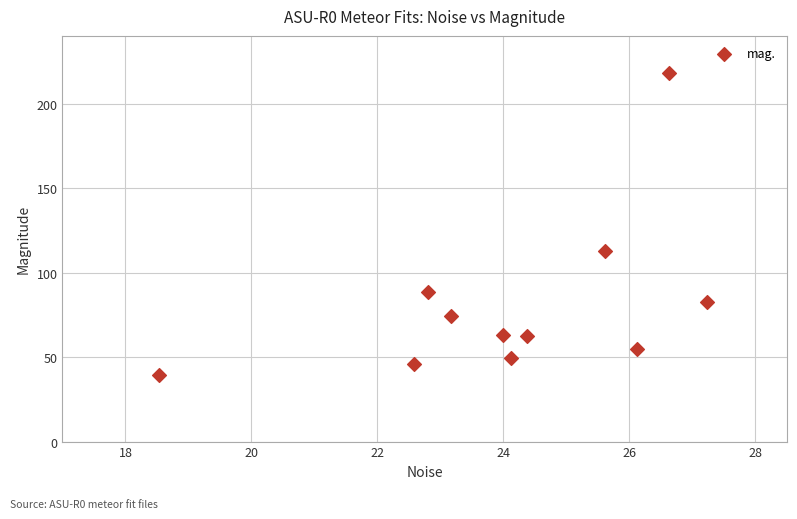

What is the range of Y values (max minus min)?

178.7